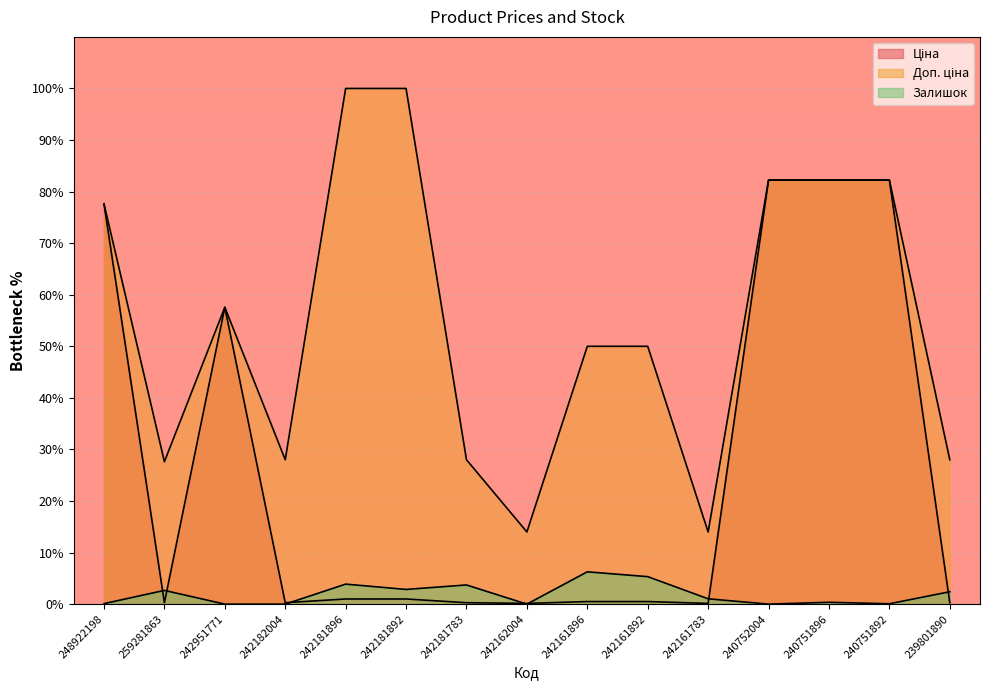

How many data points in Залишок are less than 1?

7